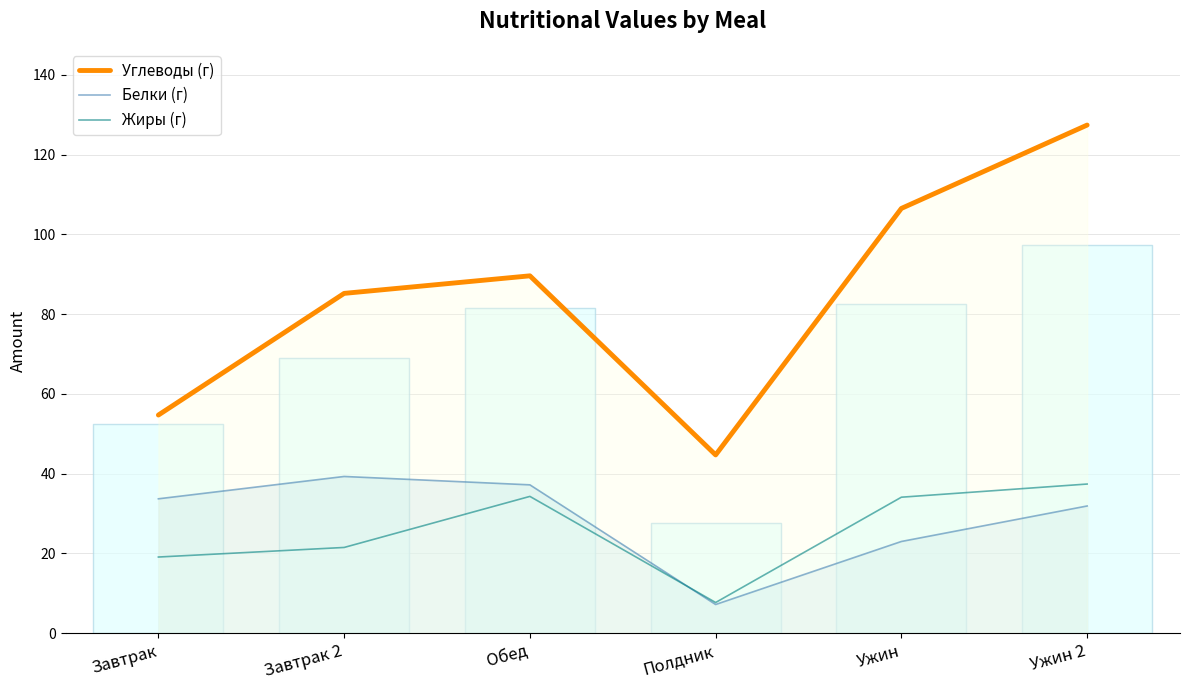

Rank the categories by Углеводы (г) value from highest to lowest.

Ужин 2, Ужин, Обед, Завтрак 2, Завтрак, Полдник